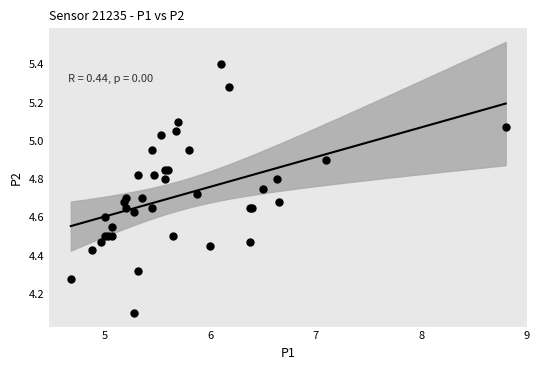

What Y value in the scatter plot is closest to 4?

4.1